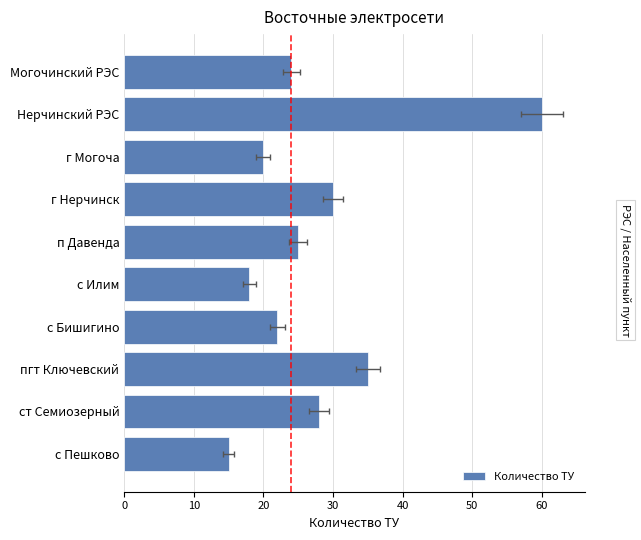

Is it true that the value at ст Семиозерный is 8?

False